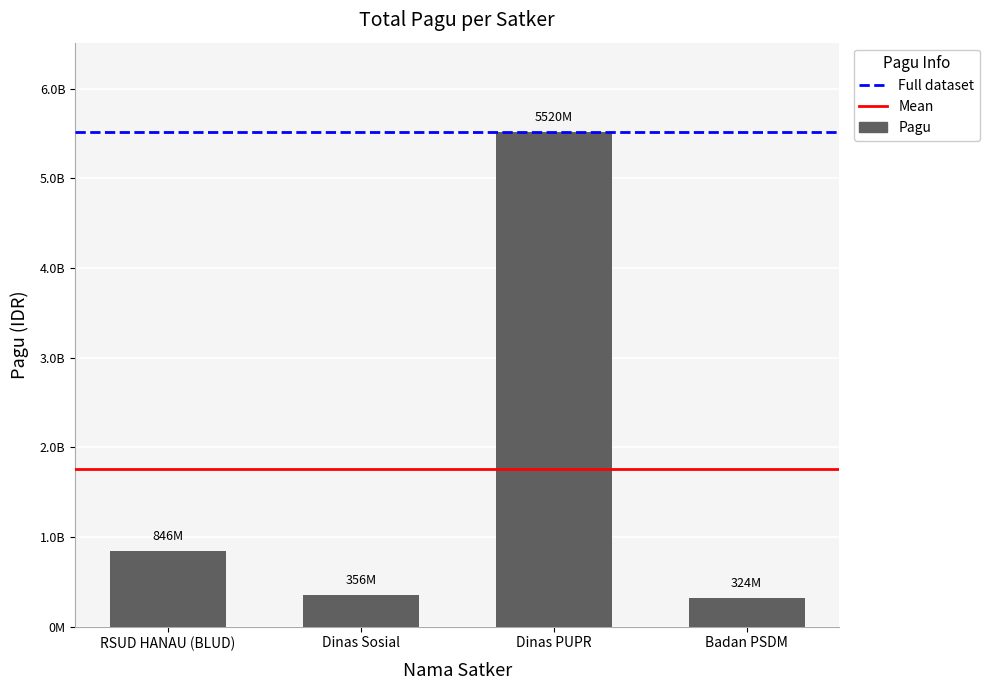

Are the bars horizontal?

No